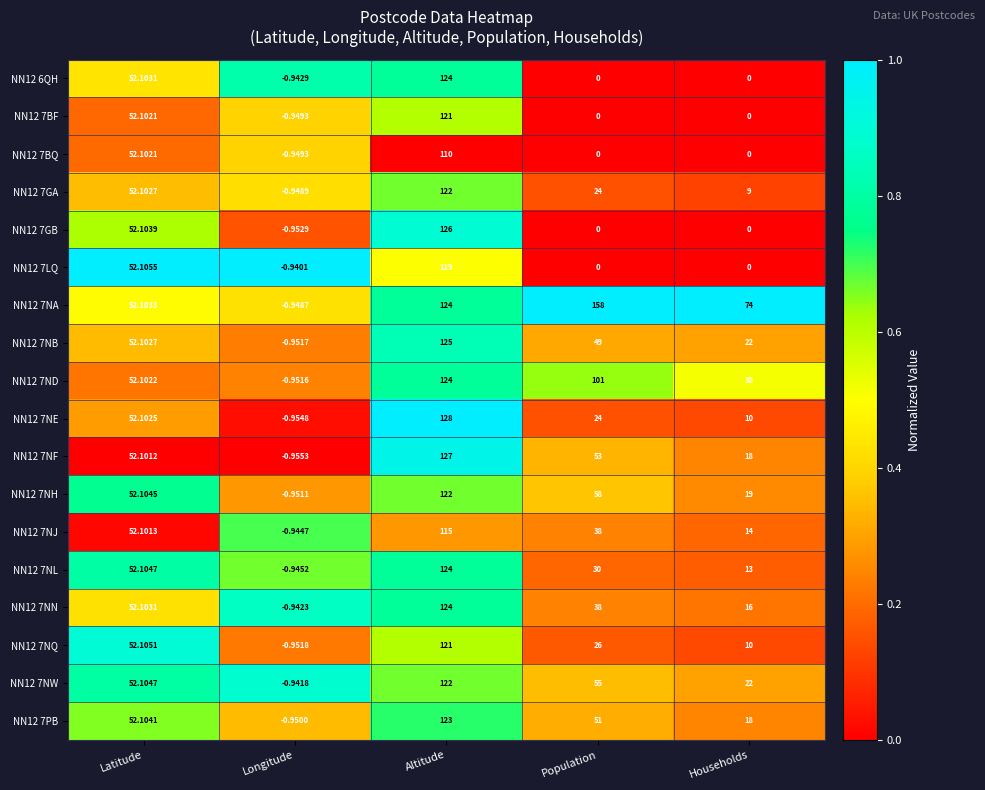

Where is NN12 7BQ nearest to the value 54?

Latitude